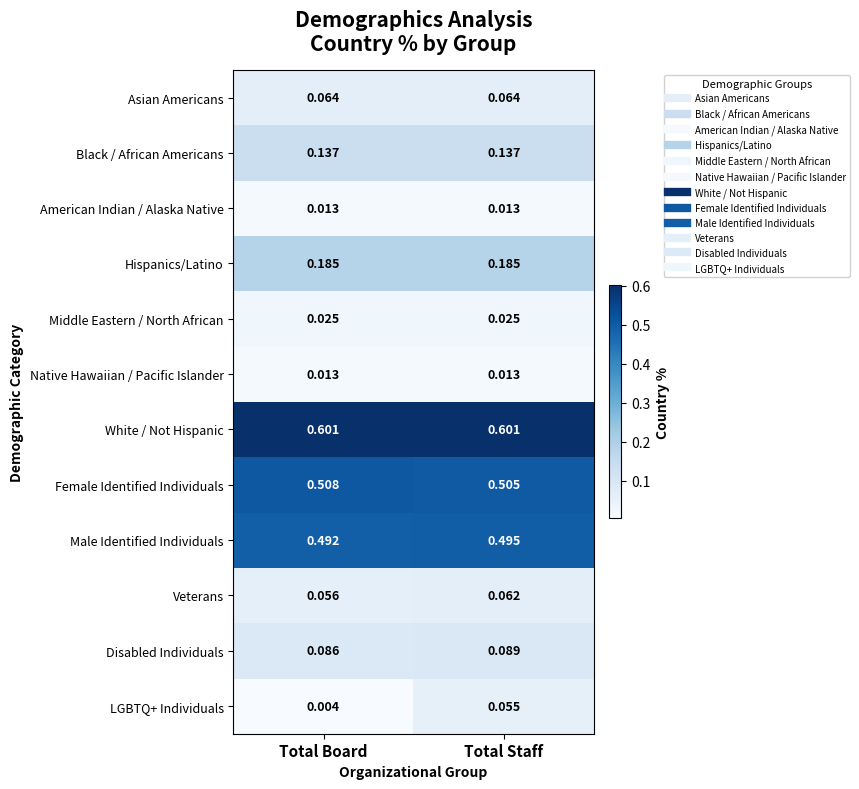

Rank the categories by LGBTQ+ Individuals value from highest to lowest.

Total Staff, Total Board